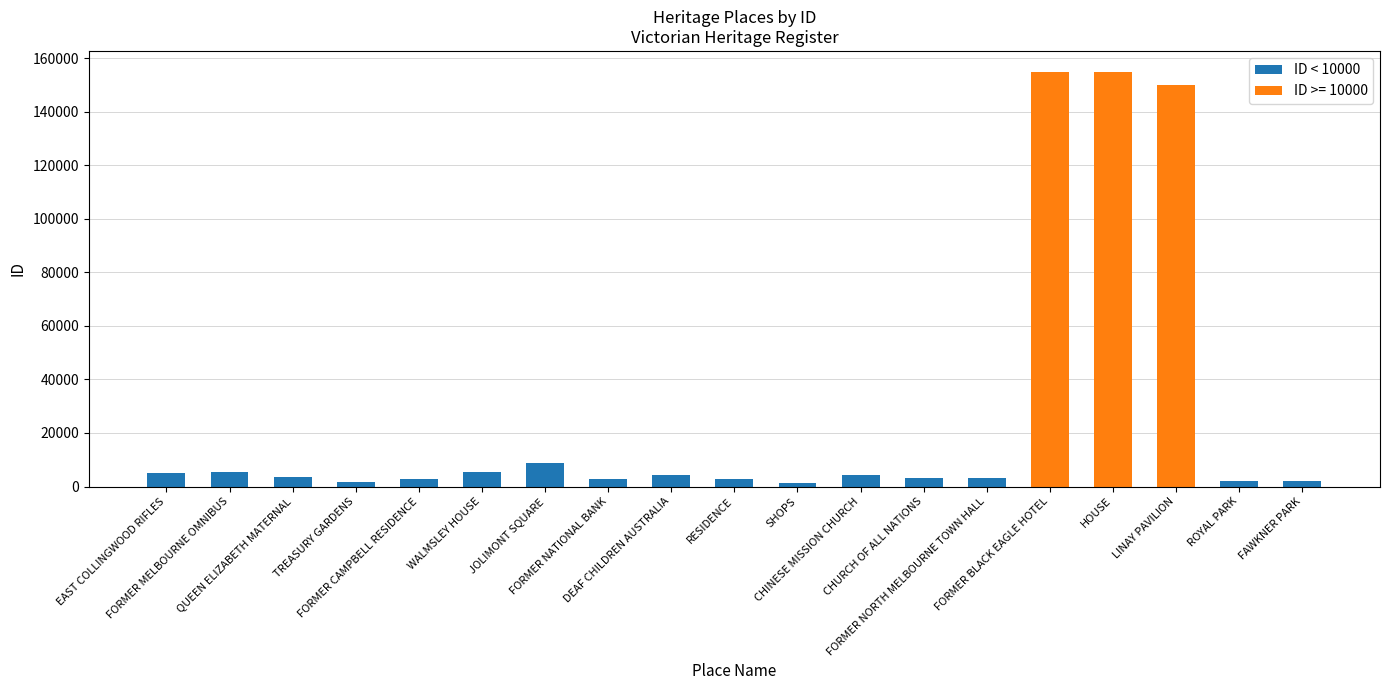

How many data points are above 2972?

9